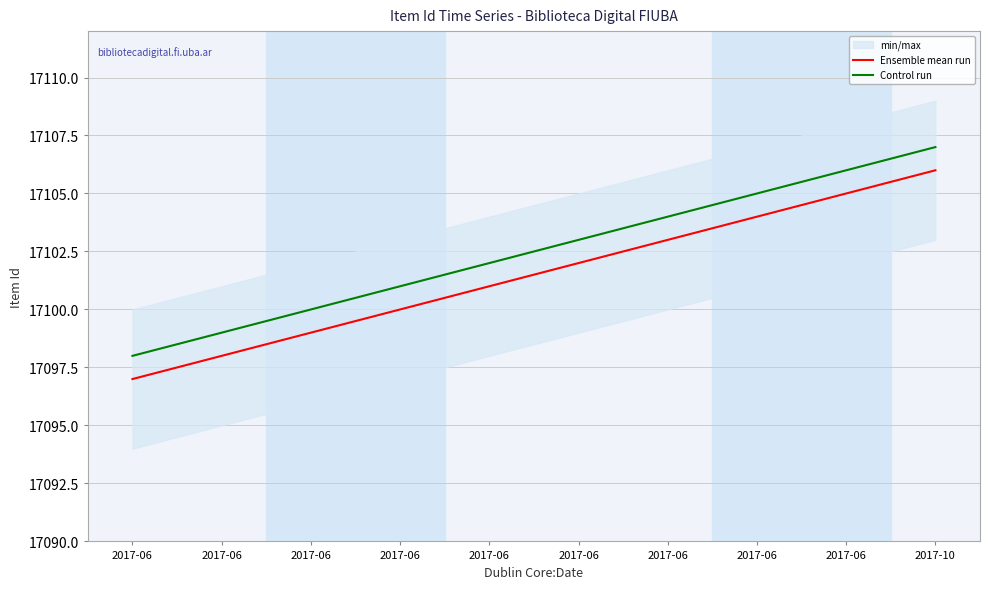

True or false: Control run and Ensemble mean run intersect in this chart.

False